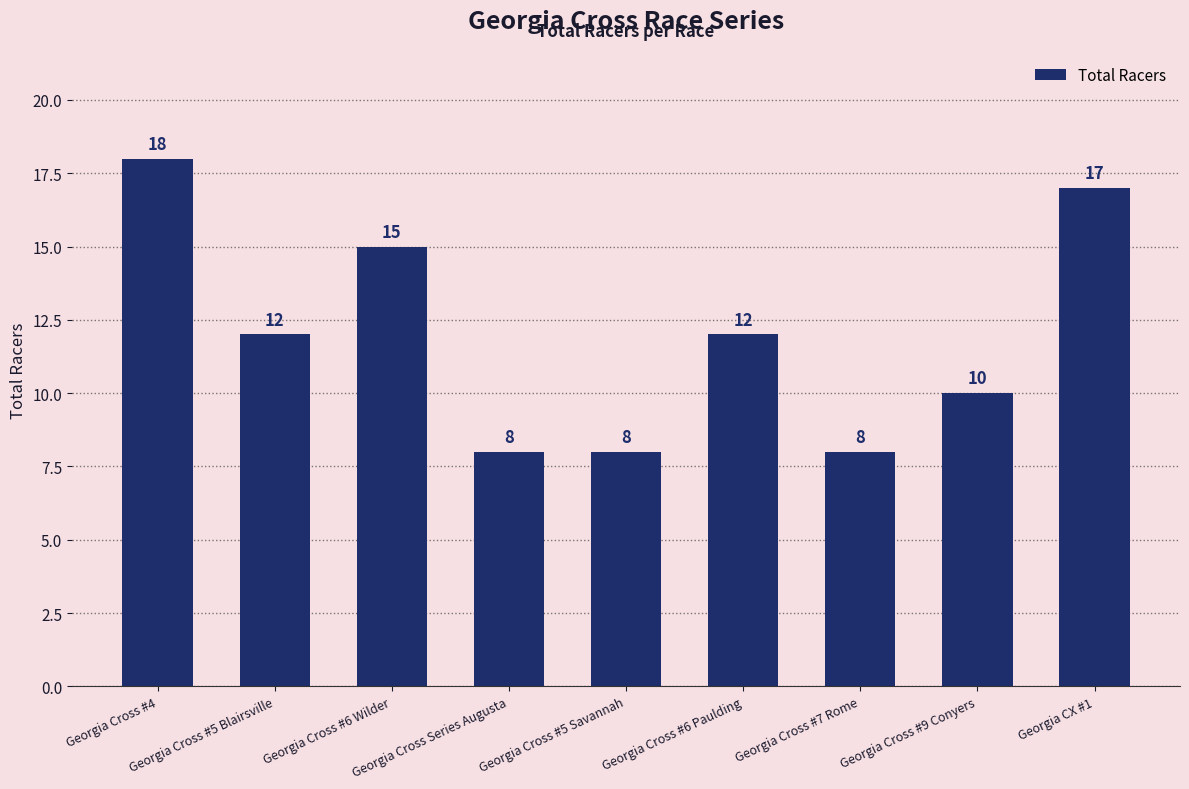

Between Georgia Cross #6 Paulding and Georgia CX #1, which is larger?

Georgia CX #1